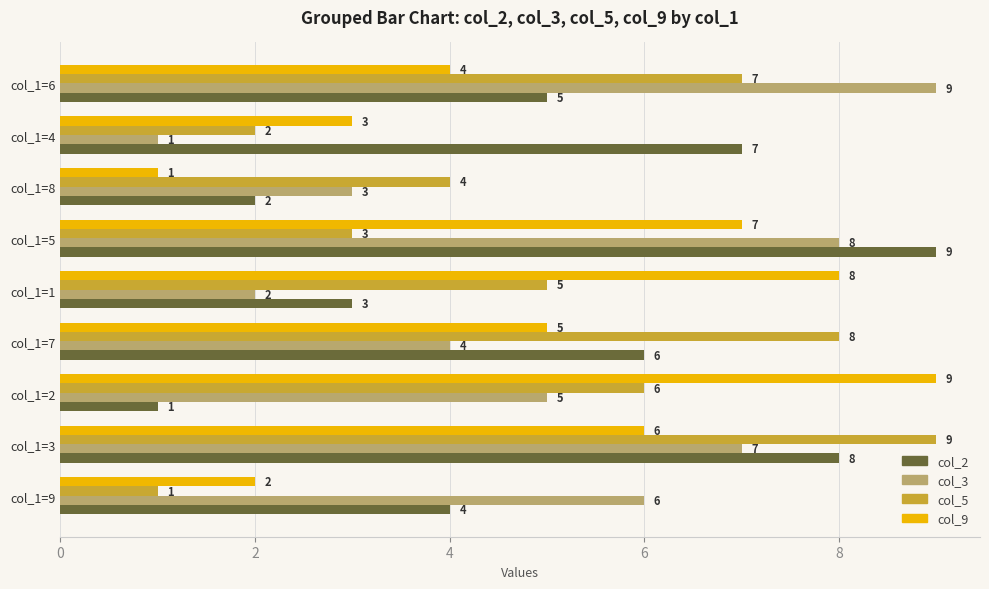

What is the spread (max minus min) of values at col_1=9?

5